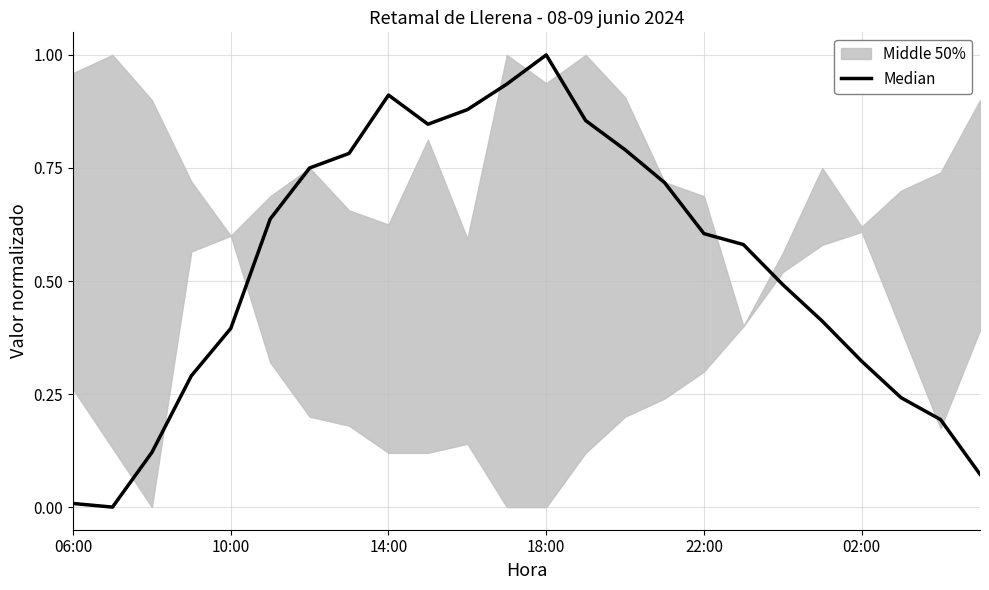

What is the average value?

0.5